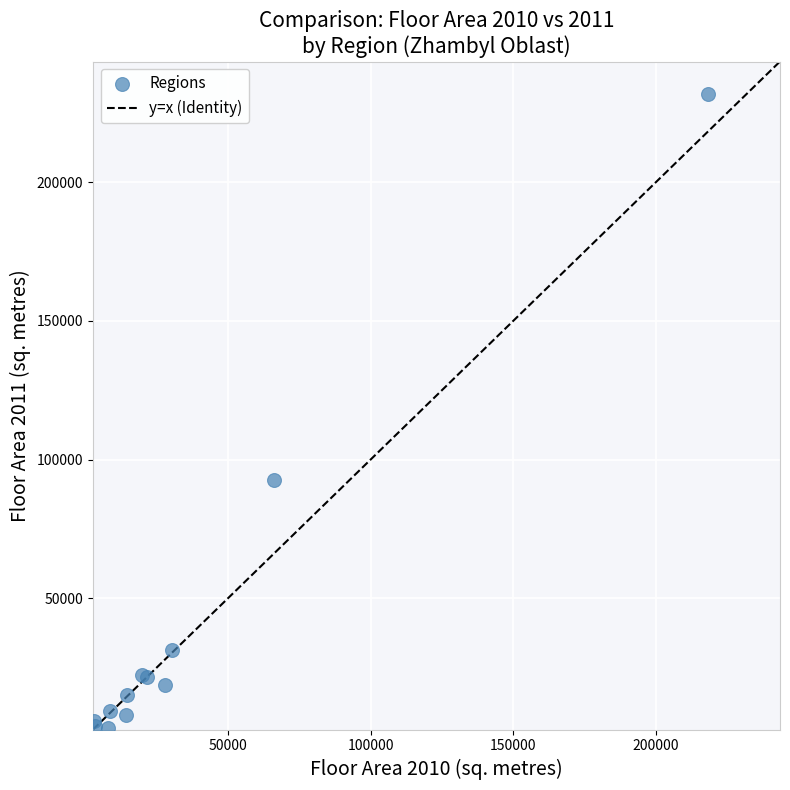

What Y value in the scatter plot is closest to 117488?

92549